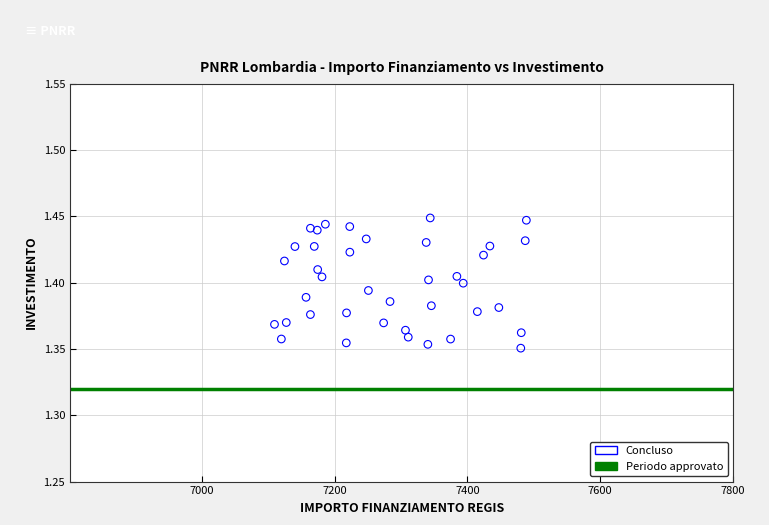

What is the range of X values (max minus min)?

379.7